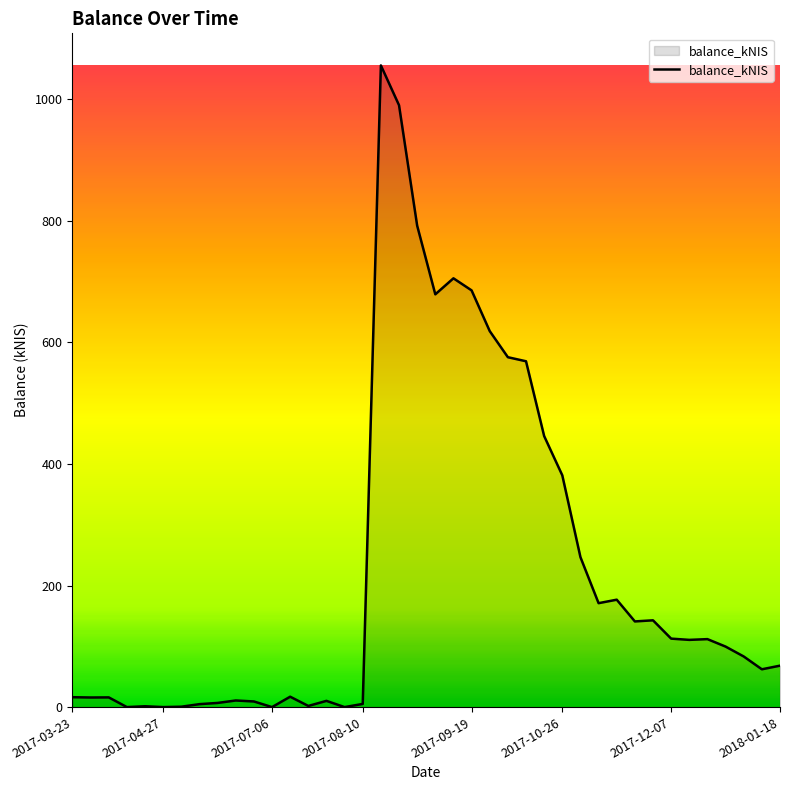

What is the difference between the maximum and minimum values?

1056.0